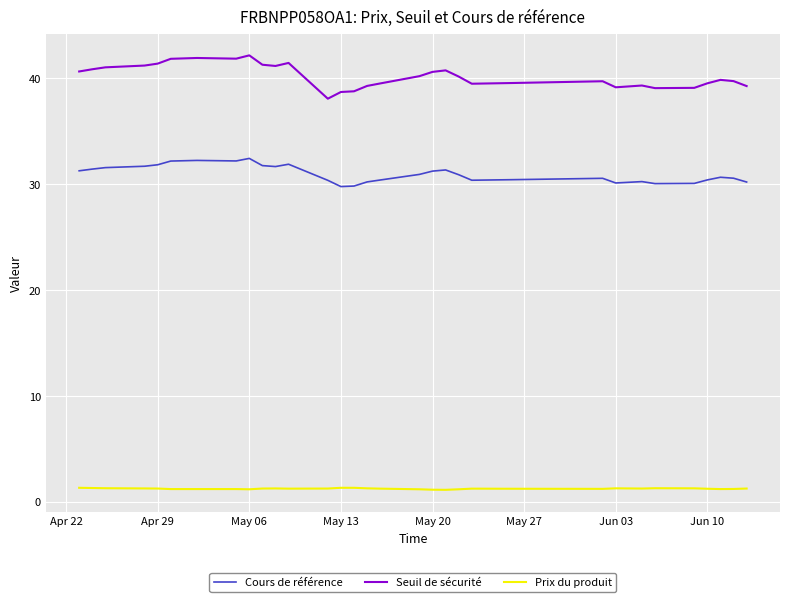

Rank the series by their maximum value, from highest to lowest.

Seuil de sécurité, Cours de référence, Prix du produit